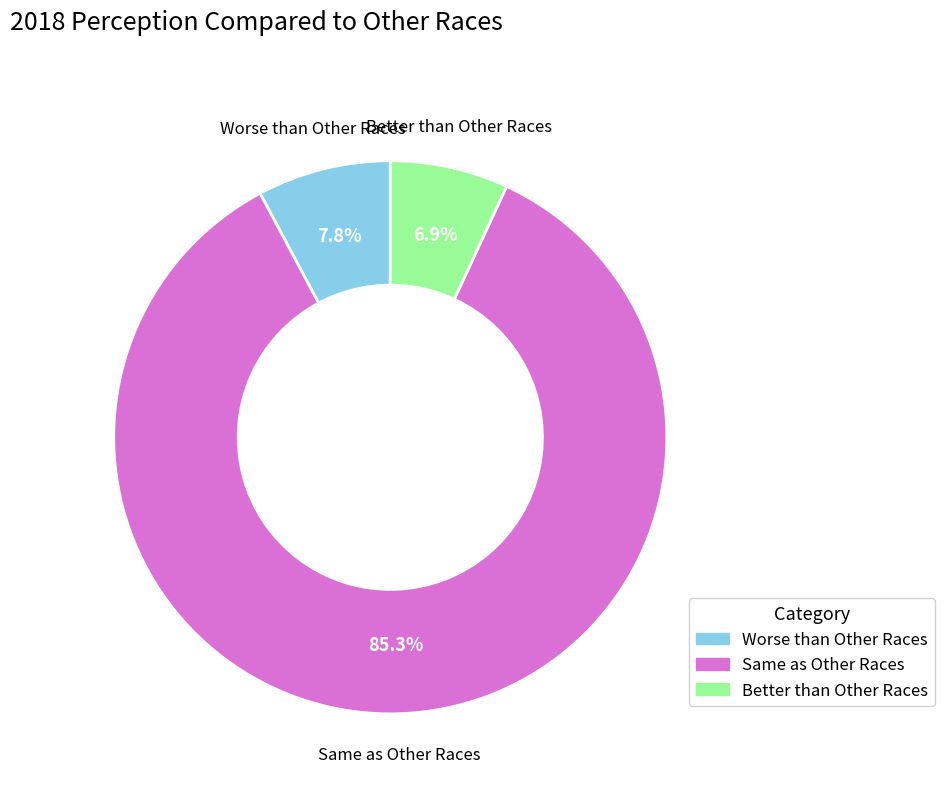

Combined, do Better than Other Races and Same as Other Races account for over 50%?

Yes